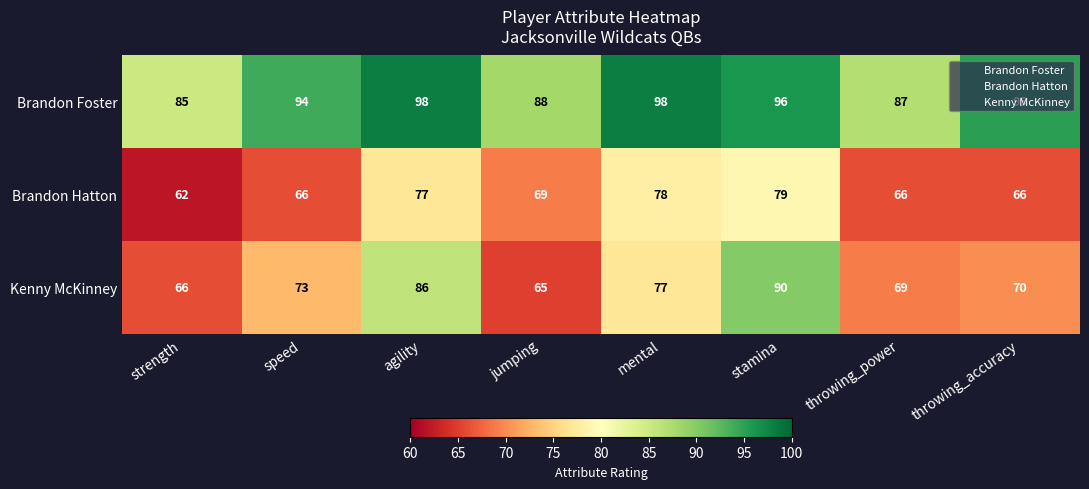

Is the value of Brandon Hatton at throwing_power greater than the value of Brandon Foster at agility?

No